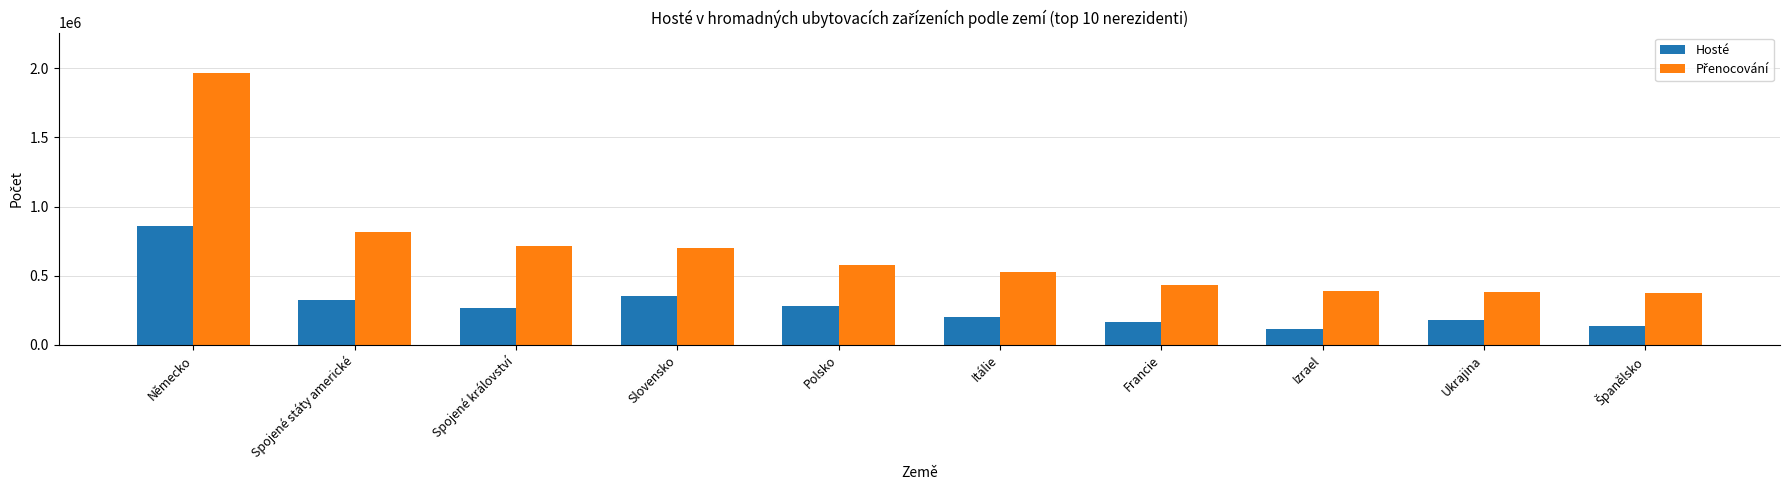

How many groups of bars are there?

10